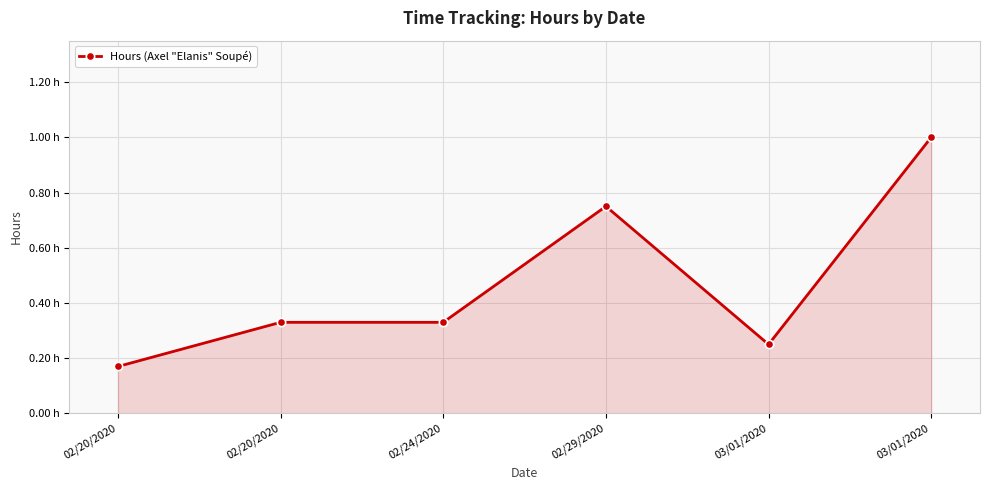

What is the label of the 1st point from the right?

03/01/2020